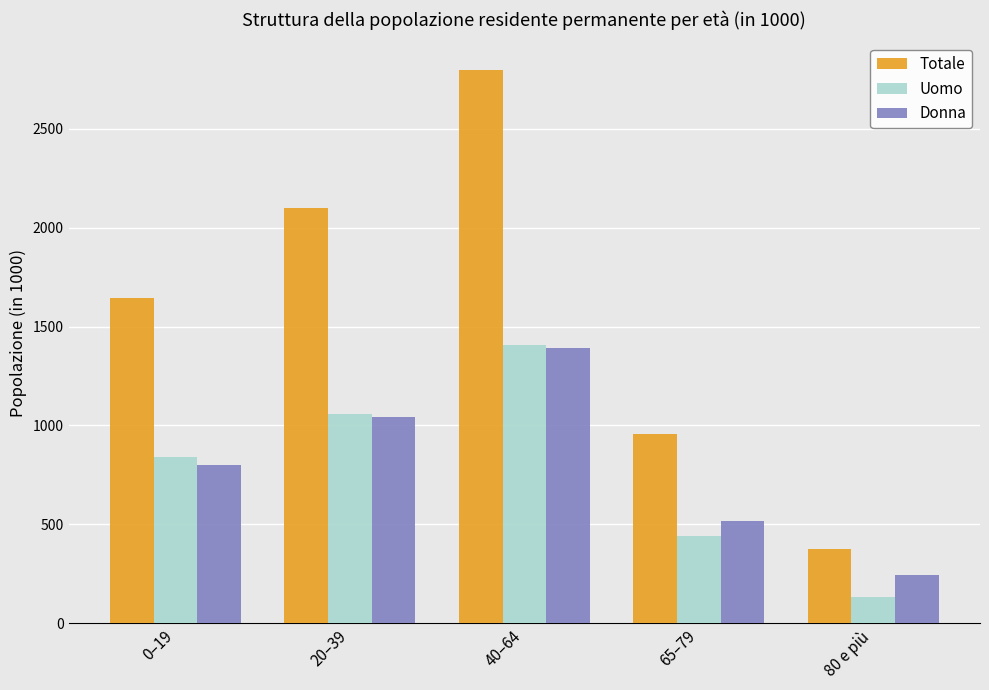

Reading left to right, what are all the values shown in this chart?

Totale: 1642.4	2100.1	2797.9	956.7	372.9
Uomo: 842.7	1058.4	1404.8	441.4	130.1
Donna: 799.8	1041.7	1393.1	515.3	242.9